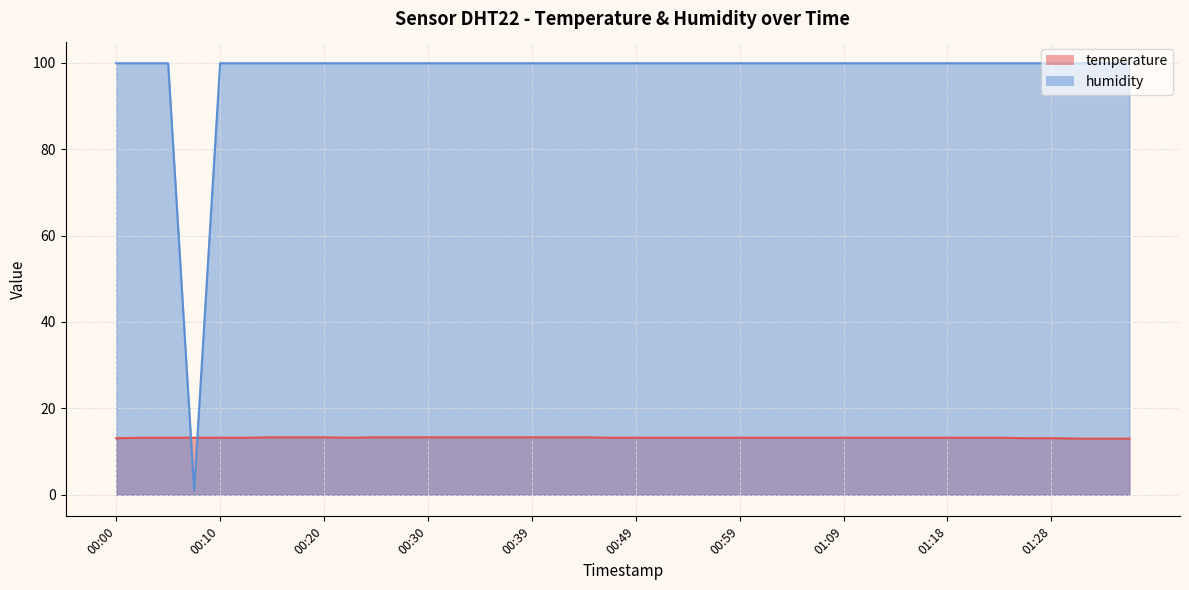

Reading left to right, transcribe all the data shown in this chart.

temperature: 00:00=13.1	00:03=13.2	00:05=13.2	00:08=13.2	00:10=13.2	00:13=13.2	00:15=13.3	00:17=13.3	00:20=13.3	00:22=13.2	00:25=13.3	00:27=13.3	00:30=13.3	00:32=13.3	00:35=13.3	00:37=13.3	00:39=13.3	00:42=13.3	00:44=13.3	00:47=13.2	00:49=13.2	00:52=13.2	00:54=13.2	00:57=13.2	00:59=13.2	01:01=13.2	01:04=13.2	01:06=13.2	01:09=13.2	01:11=13.2	01:14=13.2	01:16=13.2	01:18=13.2	01:21=13.2	01:23=13.2	01:26=13.1	01:28=13.1	01:31=13.0	01:33=13.0	01:36=13.0
humidity: 00:00=99.9	00:03=99.9	00:05=99.9	00:08=1.0	00:10=99.9	00:13=99.9	00:15=99.9	00:17=99.9	00:20=99.9	00:22=99.9	00:25=99.9	00:27=99.9	00:30=99.9	00:32=99.9	00:35=99.9	00:37=99.9	00:39=99.9	00:42=99.9	00:44=99.9	00:47=99.9	00:49=99.9	00:52=99.9	00:54=99.9	00:57=99.9	00:59=99.9	01:01=99.9	01:04=99.9	01:06=99.9	01:09=99.9	01:11=99.9	01:14=99.9	01:16=99.9	01:18=99.9	01:21=99.9	01:23=99.9	01:26=99.9	01:28=99.9	01:31=99.9	01:33=99.9	01:36=99.9